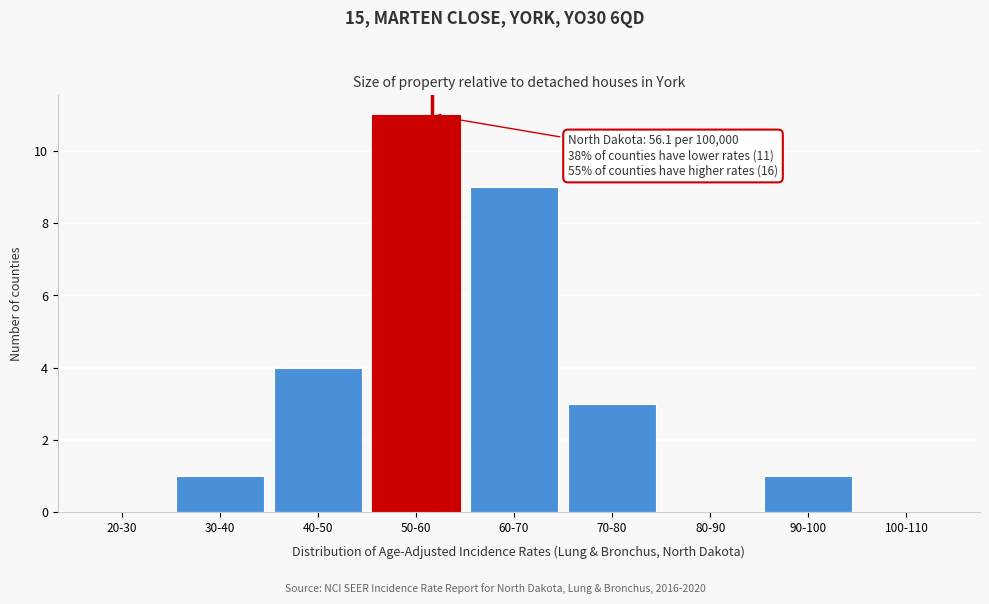

Reading left to right, extract all data points from this chart.

20-30=0	30-40=1	40-50=4	50-60=11	60-70=9	70-80=3	80-90=0	90-100=1	100-110=0